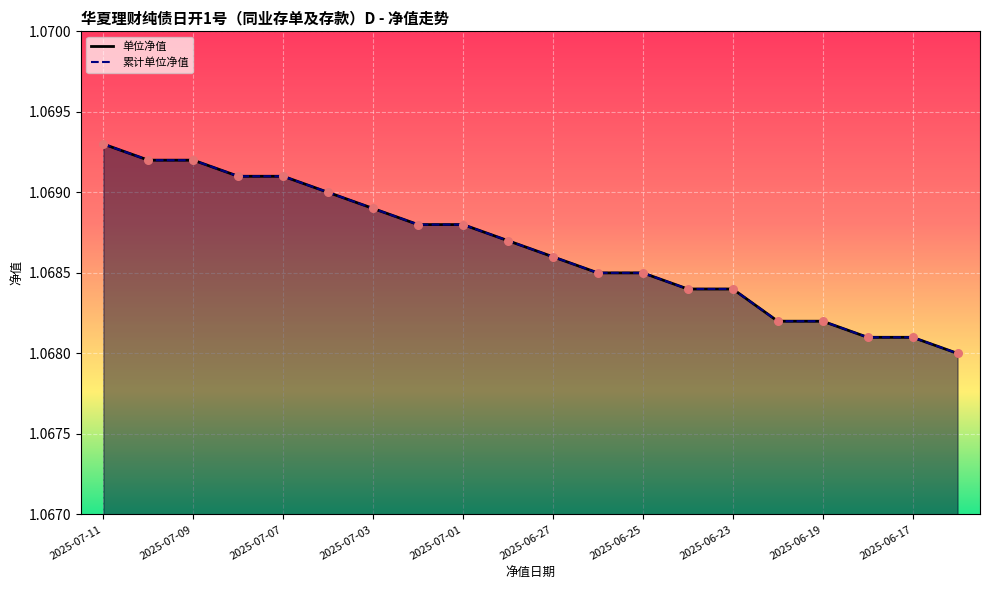

Is the value of 累计单位净值_line at 2025-06-23 greater than the value of 单位净值_line at 2025-06-17?

Yes